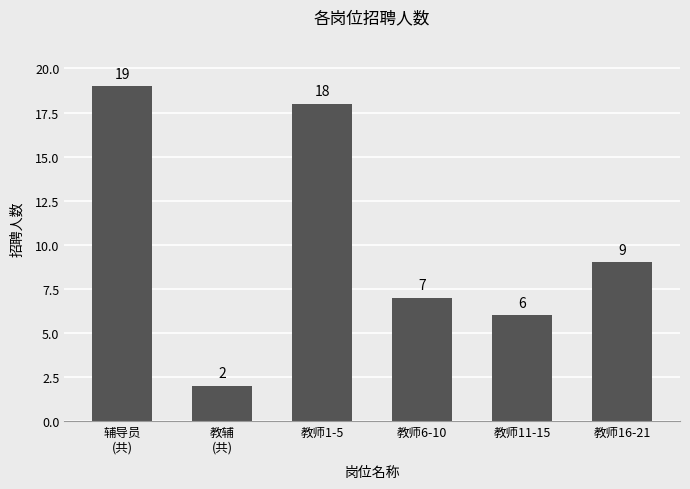

Are the bars horizontal?

No